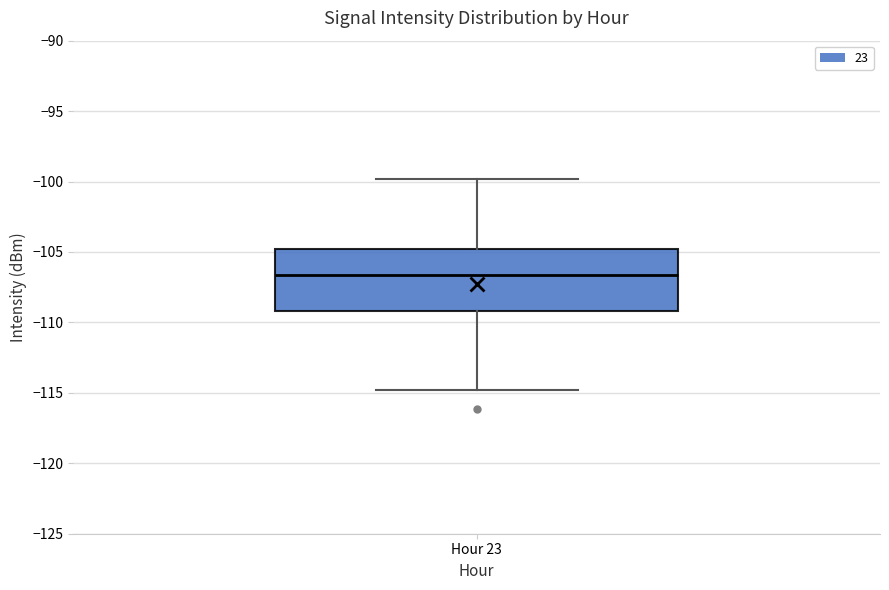

Read this box plot against the y-axis: the position of the median line, the range covered by the box, and the ends of both whiskers. The values are not printed on the chart, so give them approximately, as read against the axis.

median -106.5, box -109.0 to -105.0, whiskers -115.0 to -100.0